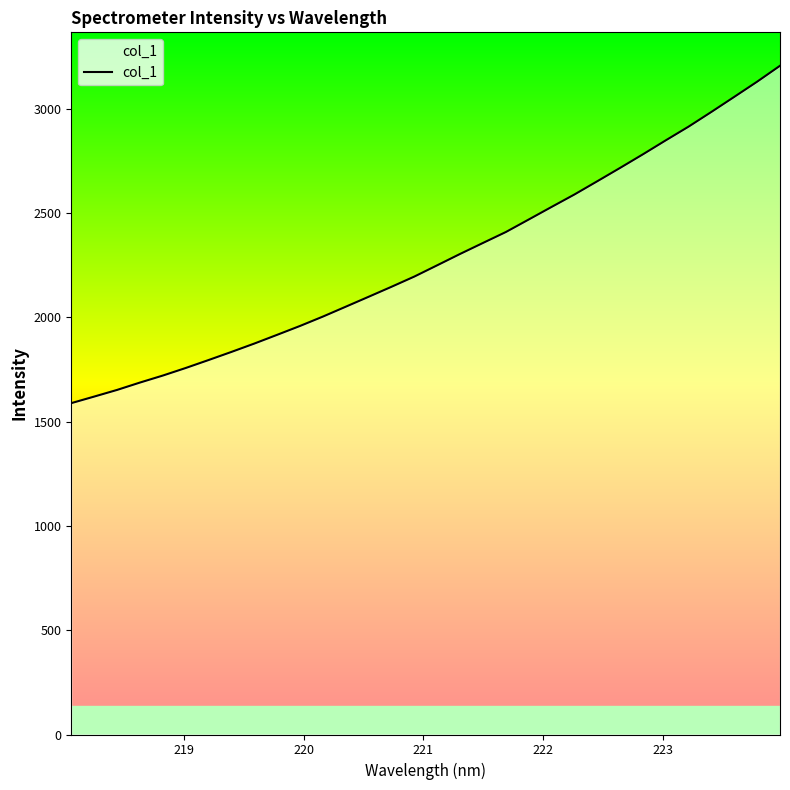

What is the difference between the maximum and minimum values?

1617.2